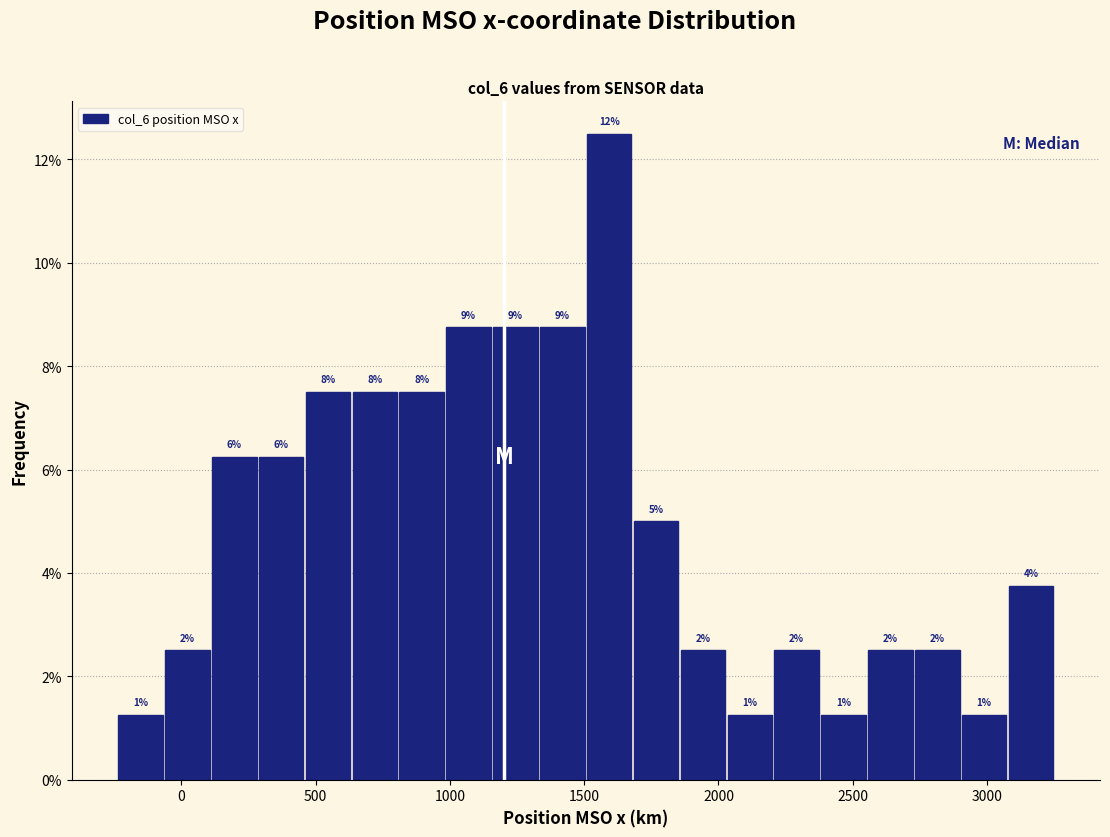

Read against the x-axis, roughly where is the centre of the tallest bar?

1600